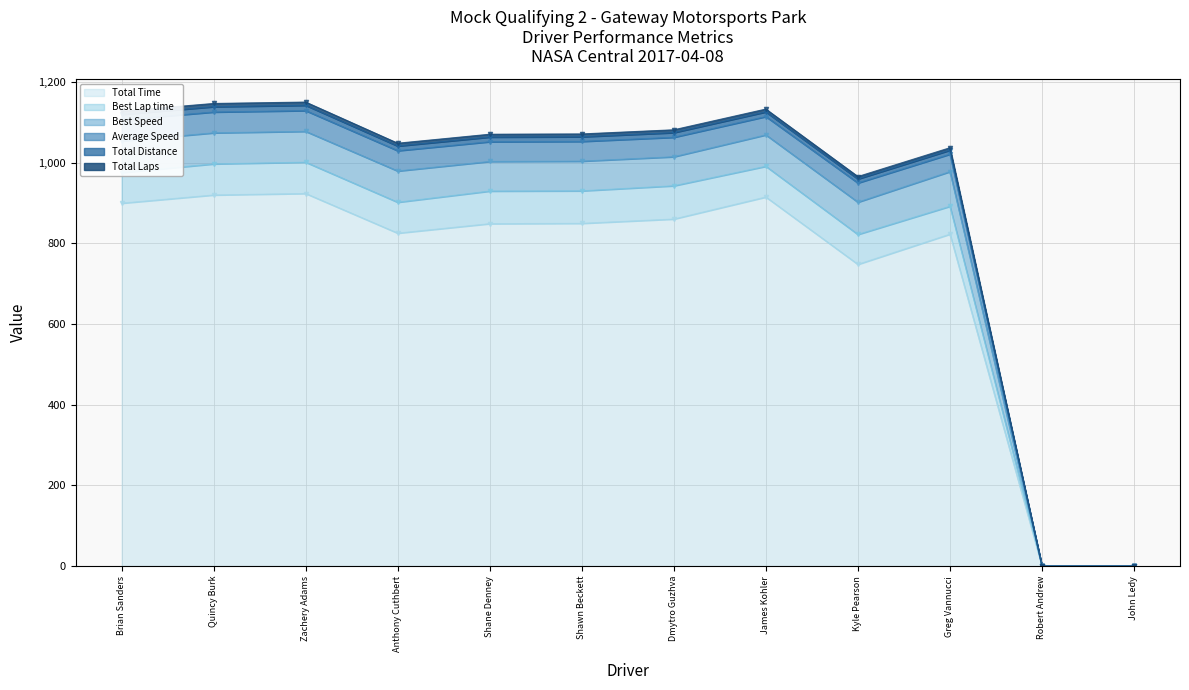

True or false: Total Time has a value of 1266.3 at Brian Sanders.

False